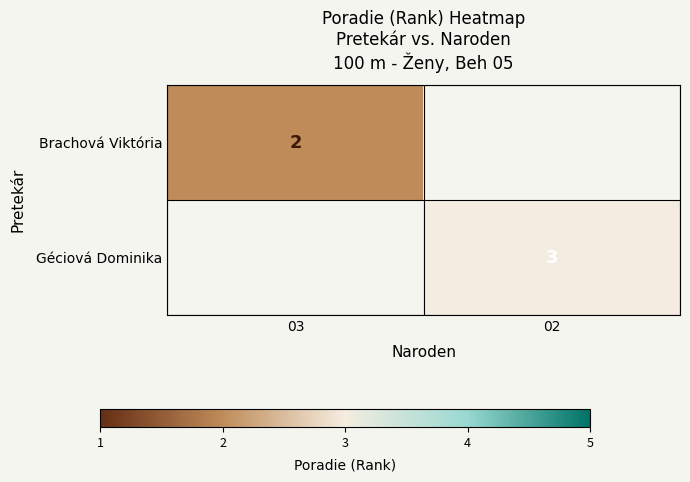

Is the value of Géciová Dominika at 02 greater than the value of Brachová Viktória at 03?

Yes